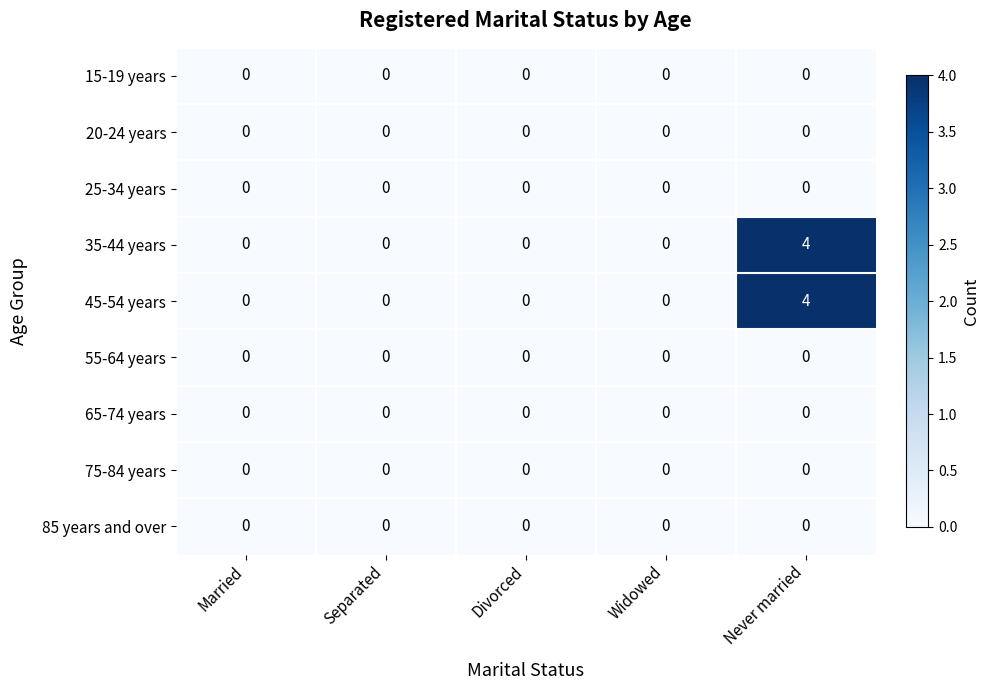

Which label corresponds to the largest value in the chart?

Never married